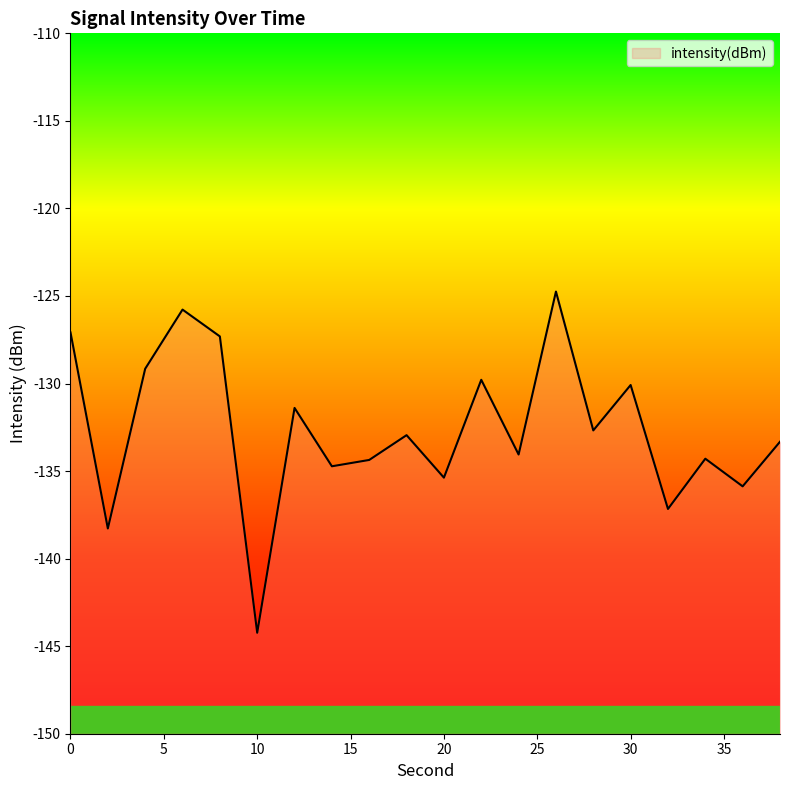

What is the value of the 17th point from the left?

-137.2